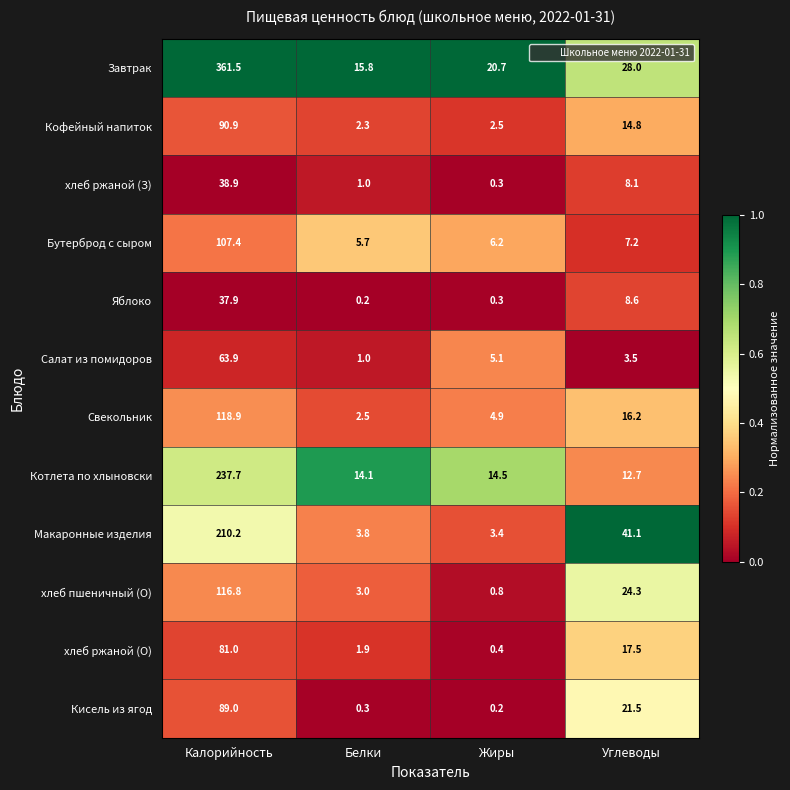

The value of хлеб пшеничный (О) at Белки is 4.8. True or false?

False